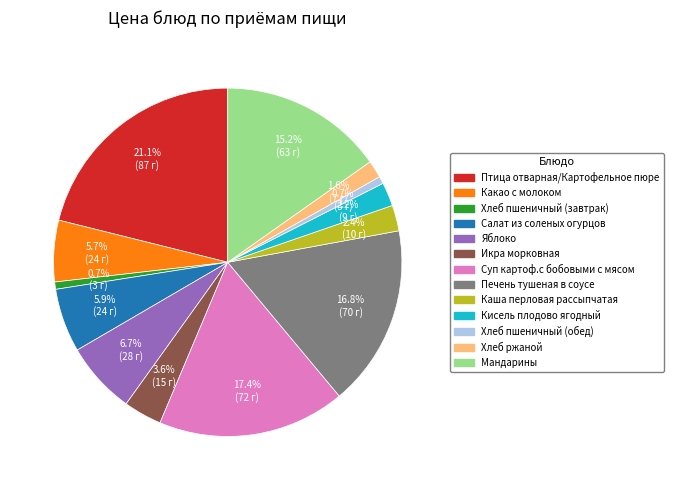

What is the ratio of the value at Хлеб ржаной to the value at Салат из соленых огурцов?

0.3